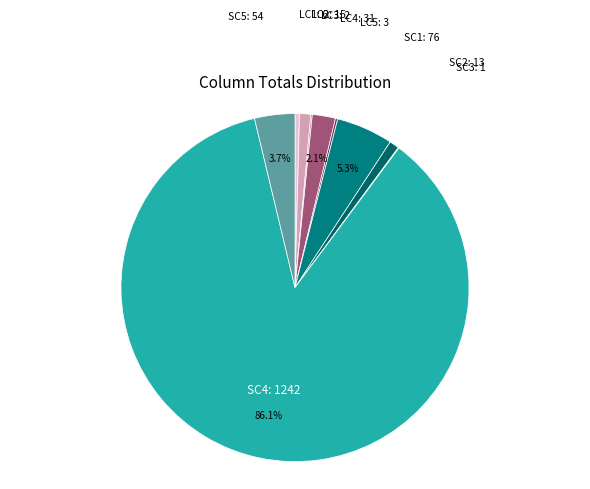

To the nearest percent, what is the combined percentage of SC2 and LC1?

1%